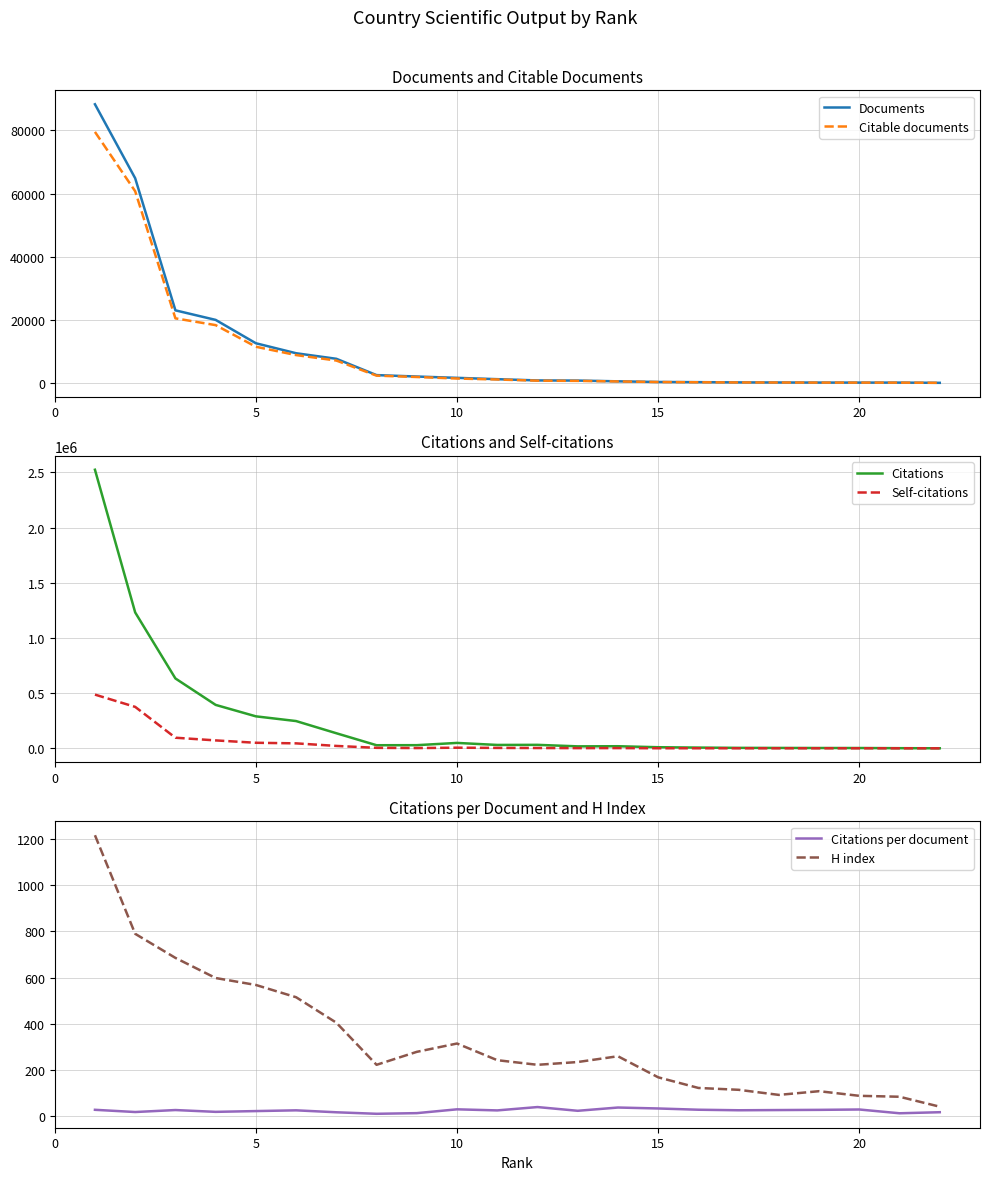

The value of Documents at 5 is 12563. True or false?

True